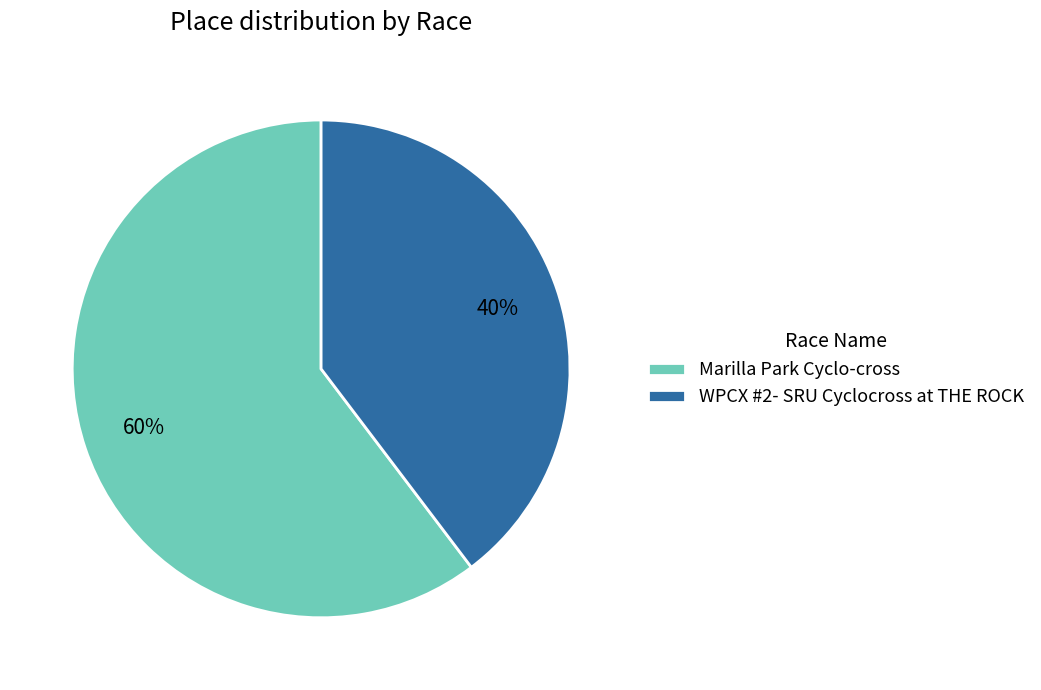

Rank the categories by value from highest to lowest.

Marilla Park Cyclo-cross, WPCX #2- SRU Cyclocross at THE ROCK